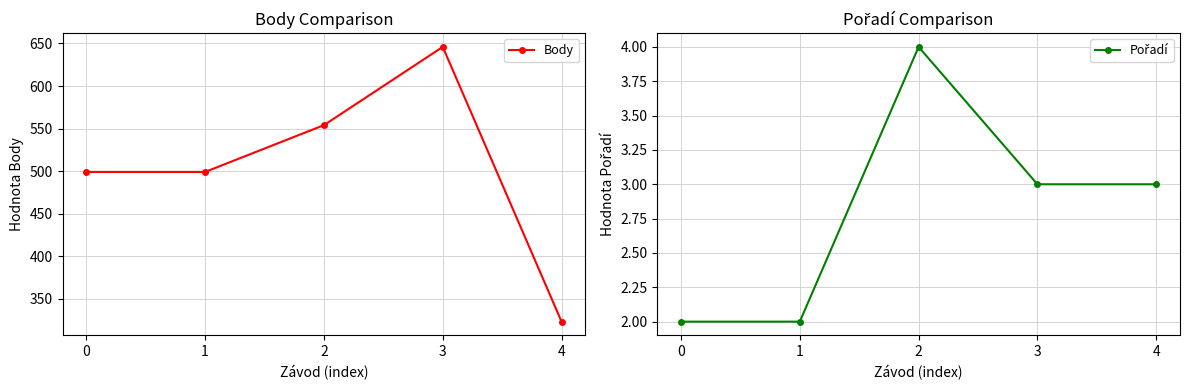

Reading left to right, what are all the values shown in this chart?

Body: 499	499	554	646	323
Pořadí: 2	2	4	3	3